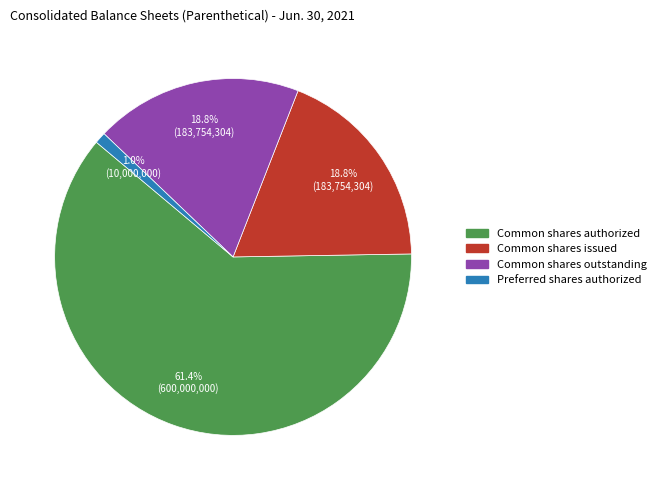

To the nearest percent, what is the difference between the largest and smallest slice percentages?

60%